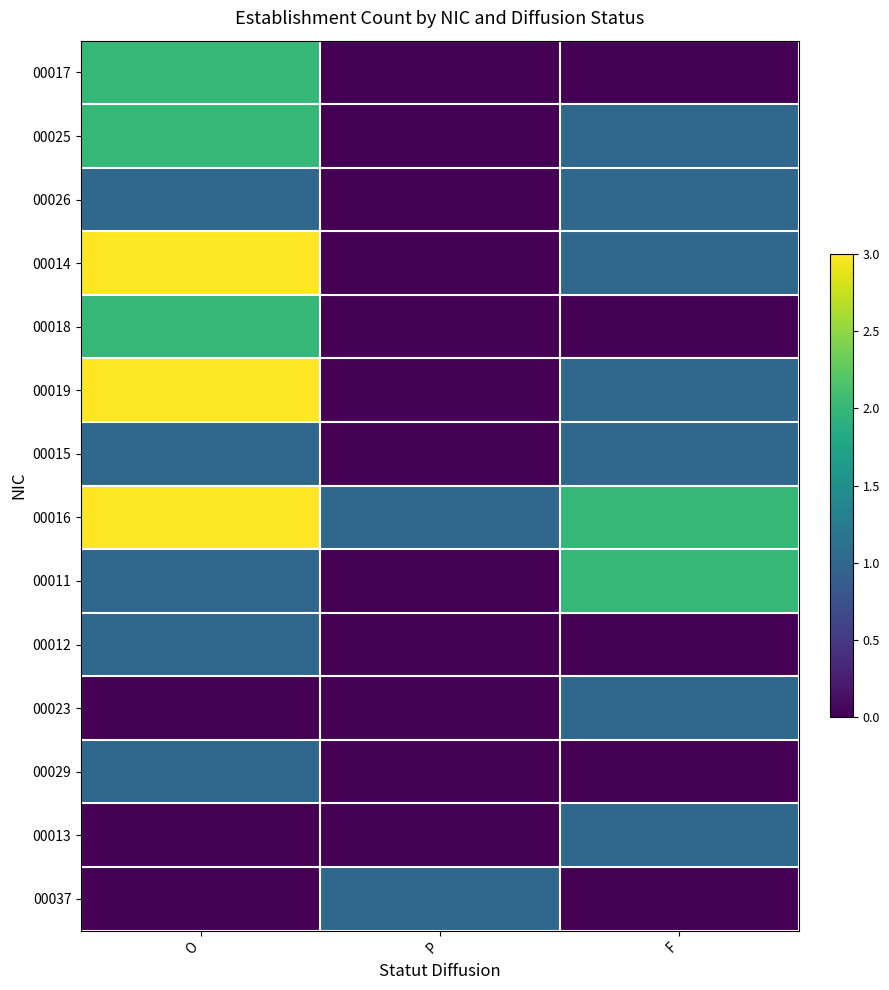

Which label corresponds to the largest value in the chart?

O